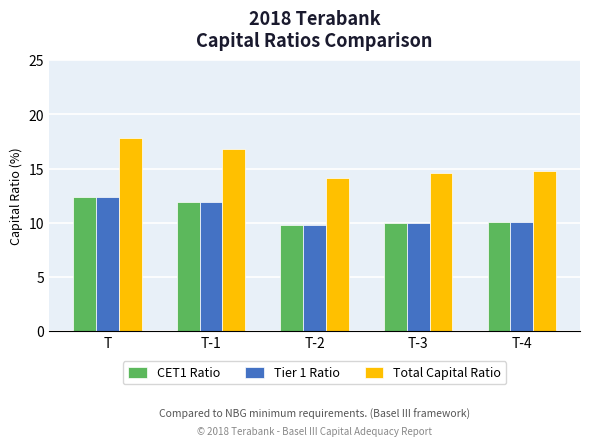

What is the lowest value of the CET1 Ratio series?

9.8